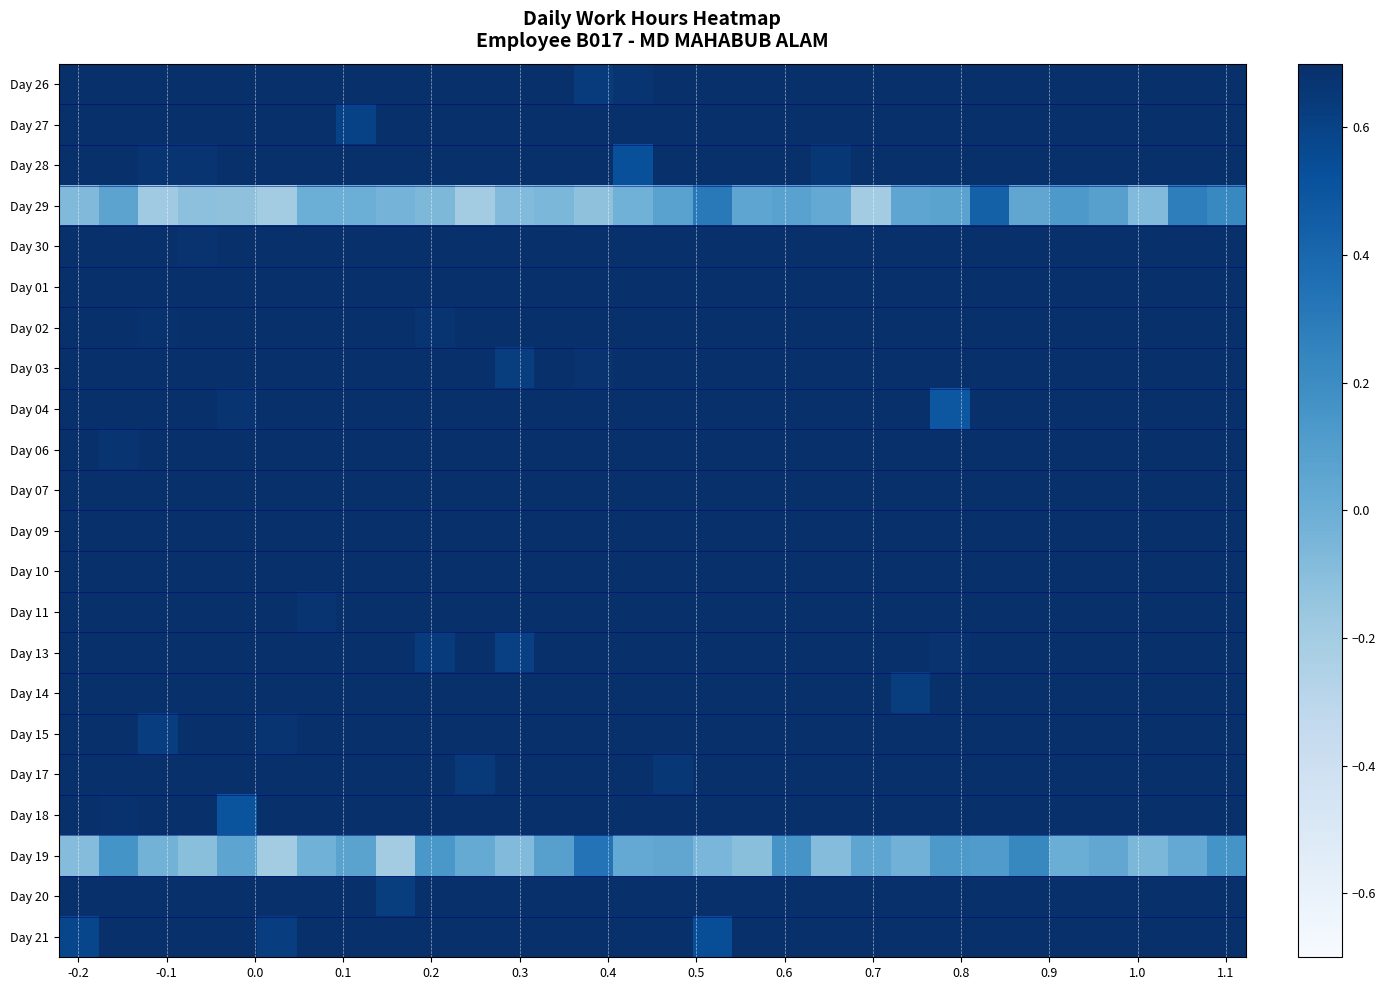

What is the greatest value displayed?

1.0